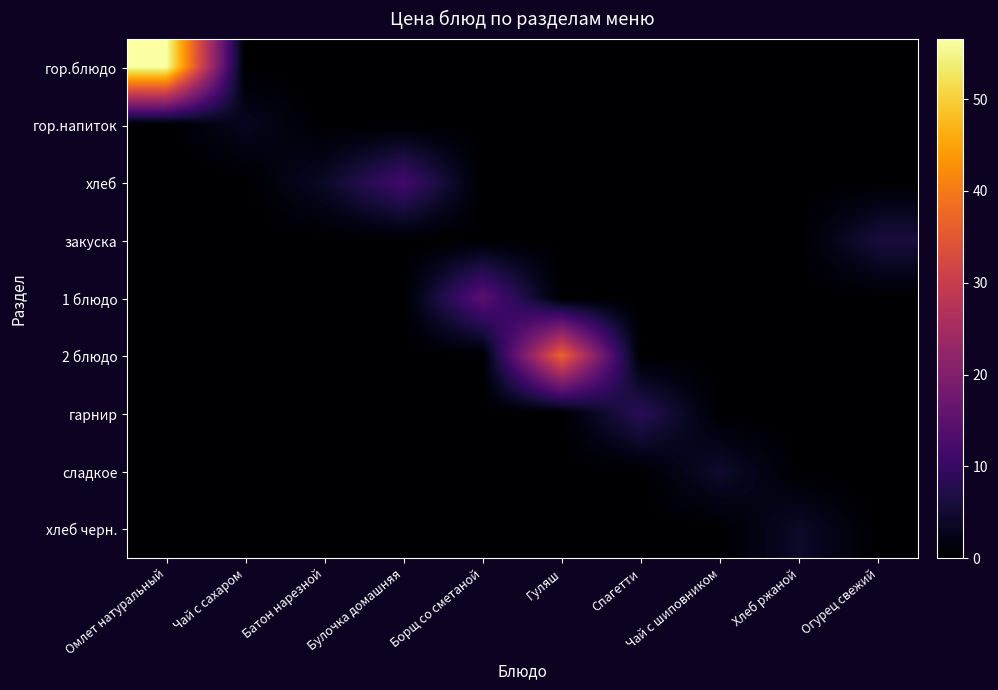

Reading left to right, list all the values displayed in this chart.

гор.блюдо: Омлет натуральный=56.5	Чай с сахаром=0.0	Батон нарезной=0.0	Булочка домашняя=0.0	Борщ со сметаной=0.0	Гуляш=0.0	Спагетти=0.0	Чай с шиповником=0.0	Хлеб ржаной=0.0	Огурец свежий=0.0
гор.напиток: Омлет натуральный=0.0	Чай с сахаром=3.1	Батон нарезной=0.0	Булочка домашняя=0.0	Борщ со сметаной=0.0	Гуляш=0.0	Спагетти=0.0	Чай с шиповником=0.0	Хлеб ржаной=0.0	Огурец свежий=0.0
хлеб: Омлет натуральный=0.0	Чай с сахаром=0.0	Батон нарезной=3.9	Булочка домашняя=11.5	Борщ со сметаной=0.0	Гуляш=0.0	Спагетти=0.0	Чай с шиповником=0.0	Хлеб ржаной=0.0	Огурец свежий=0.0
закуска: Омлет натуральный=0.0	Чай с сахаром=0.0	Батон нарезной=0.0	Булочка домашняя=0.0	Борщ со сметаной=0.0	Гуляш=0.0	Спагетти=0.0	Чай с шиповником=0.0	Хлеб ржаной=0.0	Огурец свежий=6.1
1 блюдо: Омлет натуральный=0.0	Чай с сахаром=0.0	Батон нарезной=0.0	Булочка домашняя=0.0	Борщ со сметаной=14.7	Гуляш=0.0	Спагетти=0.0	Чай с шиповником=0.0	Хлеб ржаной=0.0	Огурец свежий=0.0
2 блюдо: Омлет натуральный=0.0	Чай с сахаром=0.0	Батон нарезной=0.0	Булочка домашняя=0.0	Борщ со сметаной=0.0	Гуляш=37.1	Спагетти=0.0	Чай с шиповником=0.0	Хлеб ржаной=0.0	Огурец свежий=0.0
гарнир: Омлет натуральный=0.0	Чай с сахаром=0.0	Батон нарезной=0.0	Булочка домашняя=0.0	Борщ со сметаной=0.0	Гуляш=0.0	Спагетти=8.4	Чай с шиповником=0.0	Хлеб ржаной=0.0	Огурец свежий=0.0
сладкое: Омлет натуральный=0.0	Чай с сахаром=0.0	Батон нарезной=0.0	Булочка домашняя=0.0	Борщ со сметаной=0.0	Гуляш=0.0	Спагетти=0.0	Чай с шиповником=4.6	Хлеб ржаной=0.0	Огурец свежий=0.0
хлеб черн.: Омлет натуральный=0.0	Чай с сахаром=0.0	Батон нарезной=0.0	Булочка домашняя=0.0	Борщ со сметаной=0.0	Гуляш=0.0	Спагетти=0.0	Чай с шиповником=0.0	Хлеб ржаной=4.2	Огурец свежий=0.0